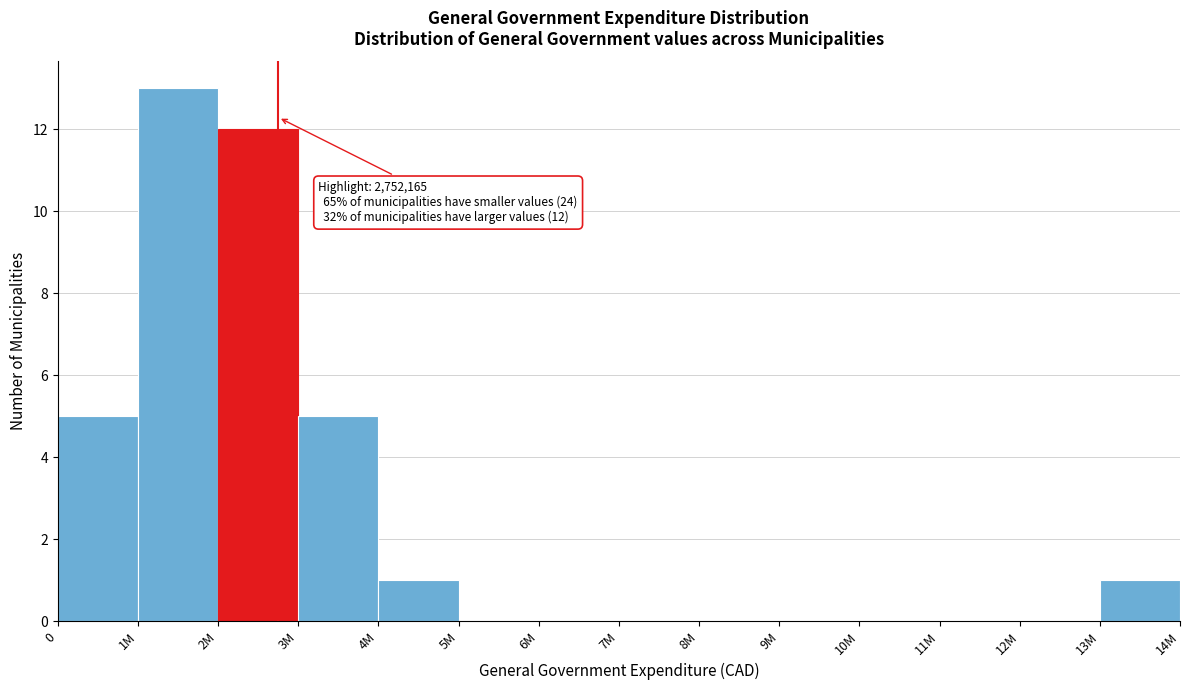

What is the greatest value displayed?

13